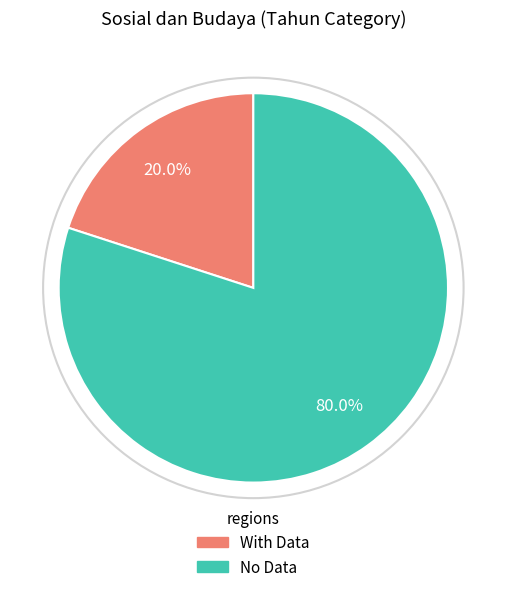

Is there a majority slice in this chart?

Yes